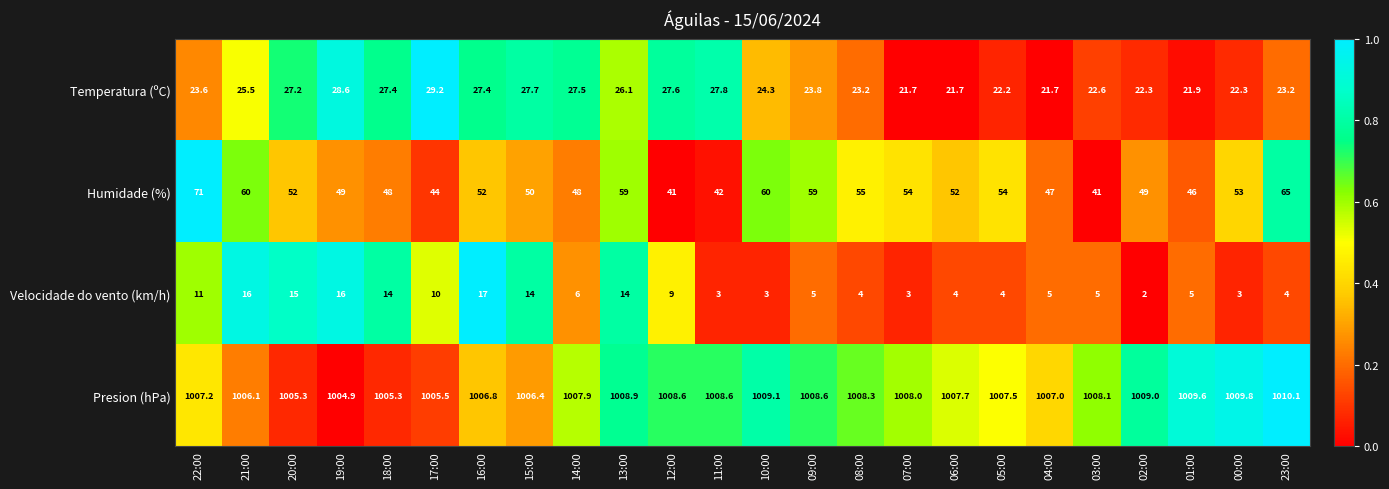

What is the difference between the second highest and second lowest values in the Presion (hPa) series?

4.5